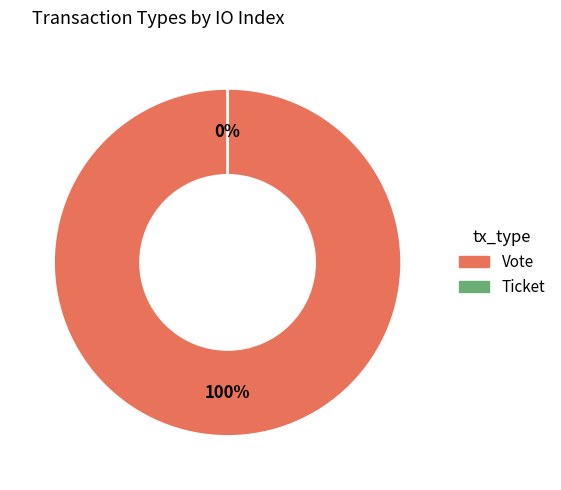

The Ticket slice represents 0% of the pie. True or false?

True